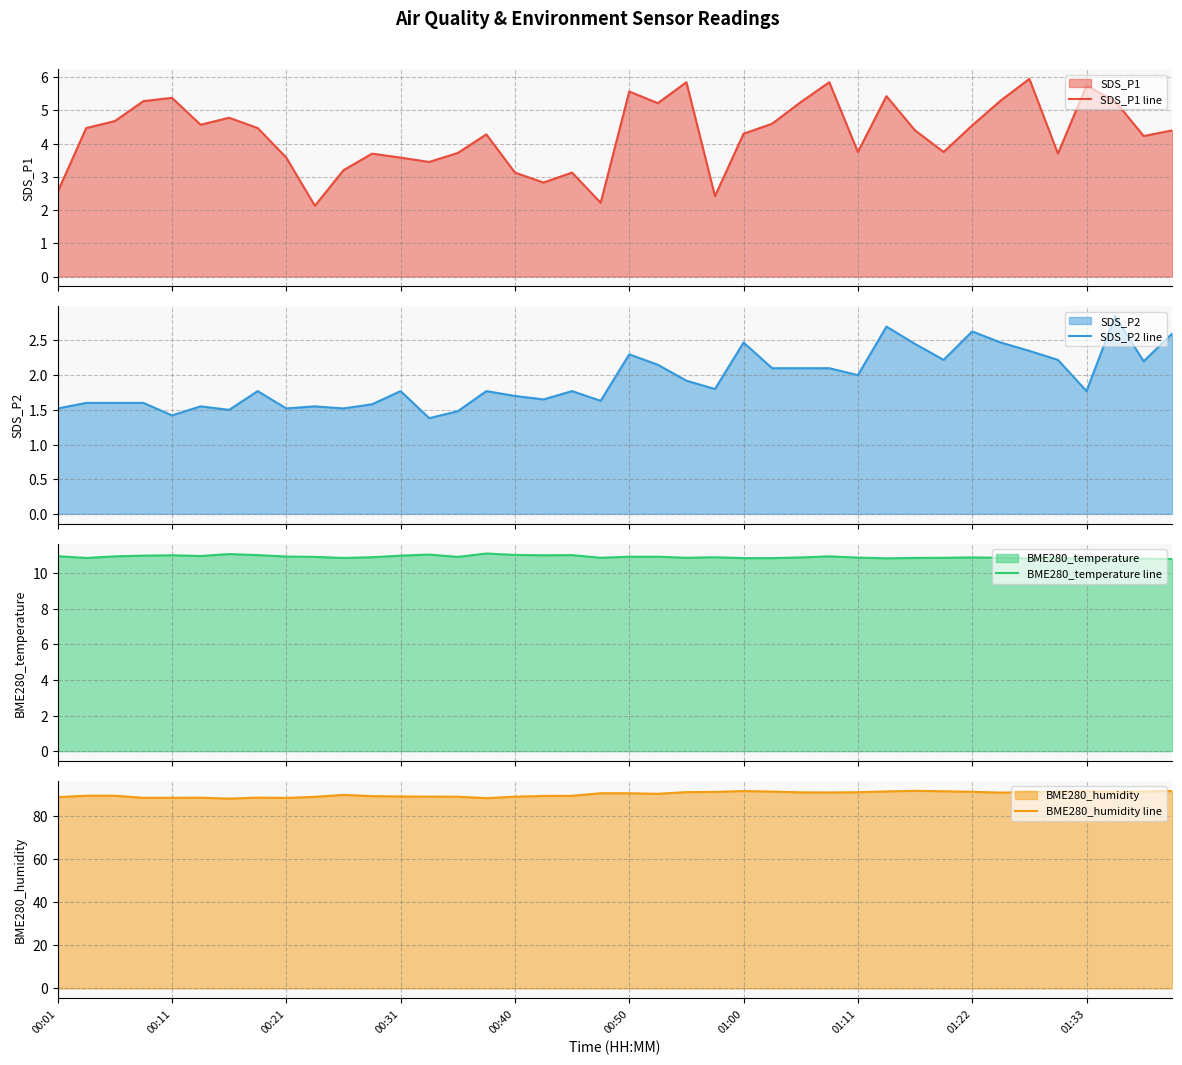

Does the chart have visible grid lines?

Yes